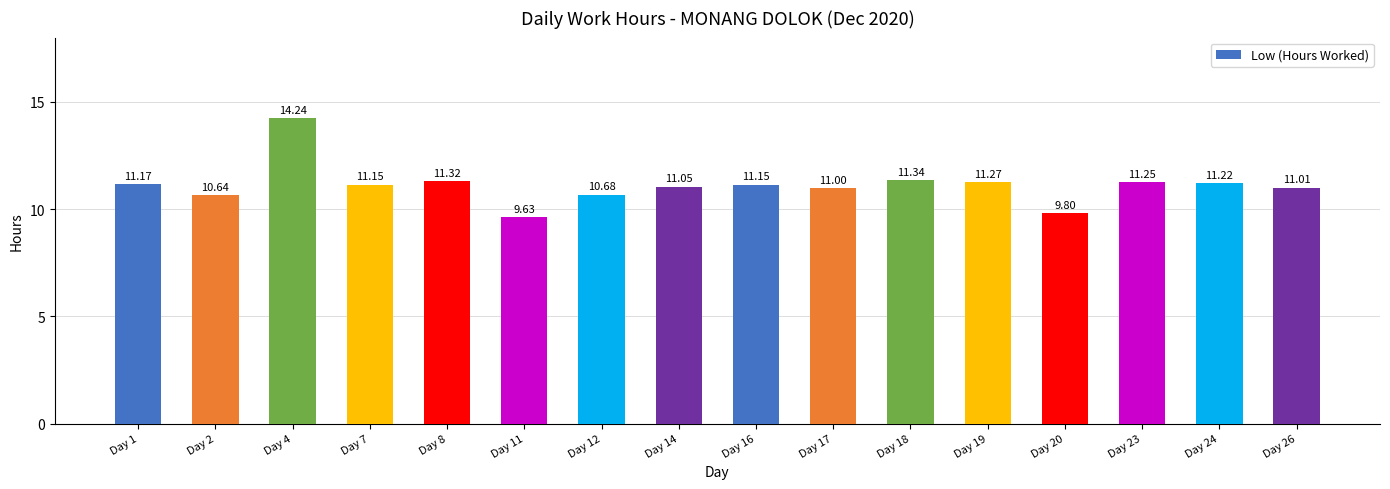

What is the average value?

11.1